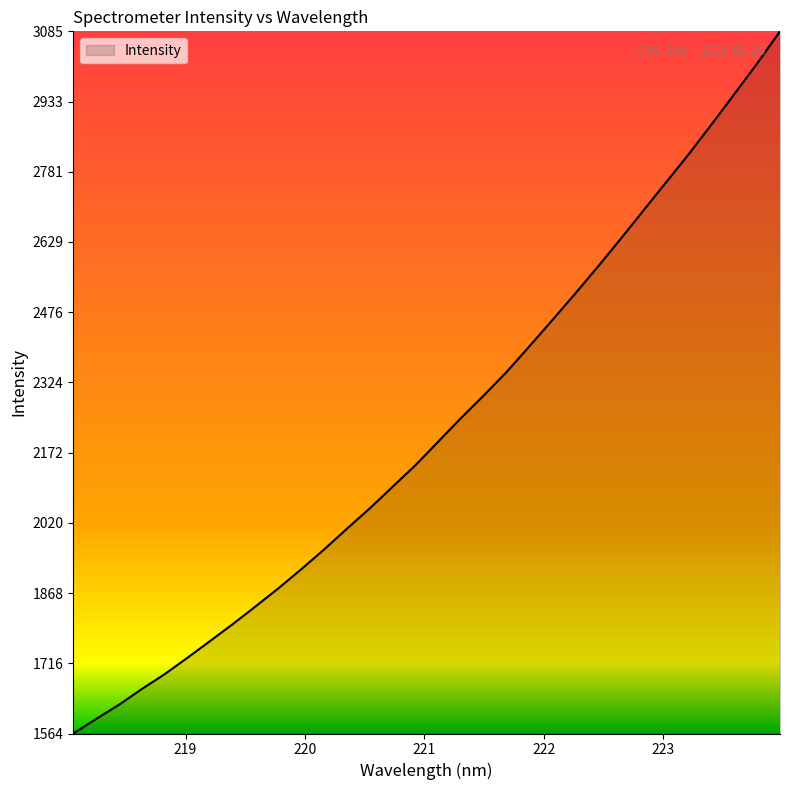

What is the minimum value shown in the chart?

1563.6